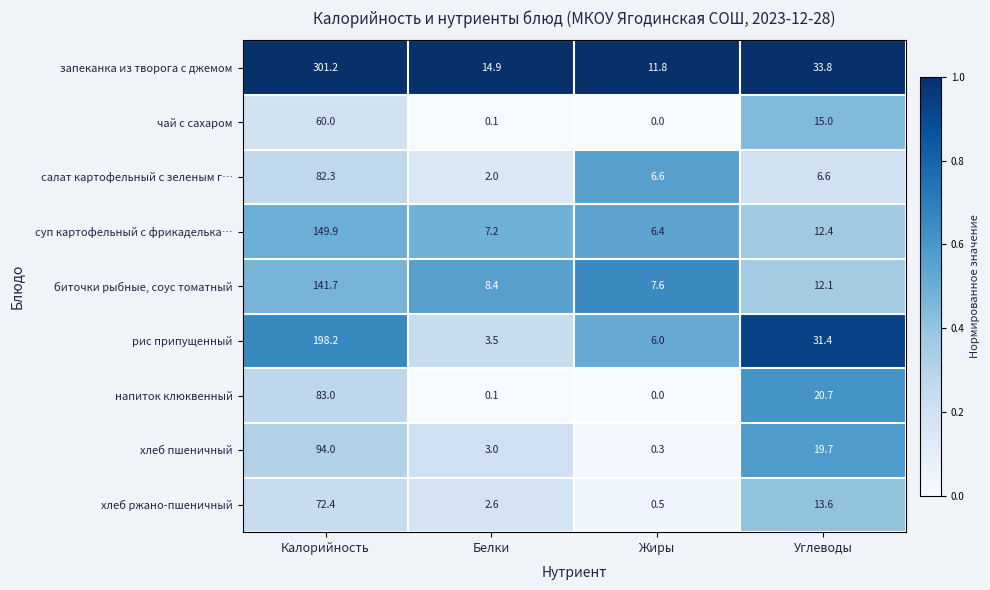

Is it true that хлеб ржано-пшеничный equals 120.7 at Калорийность?

False